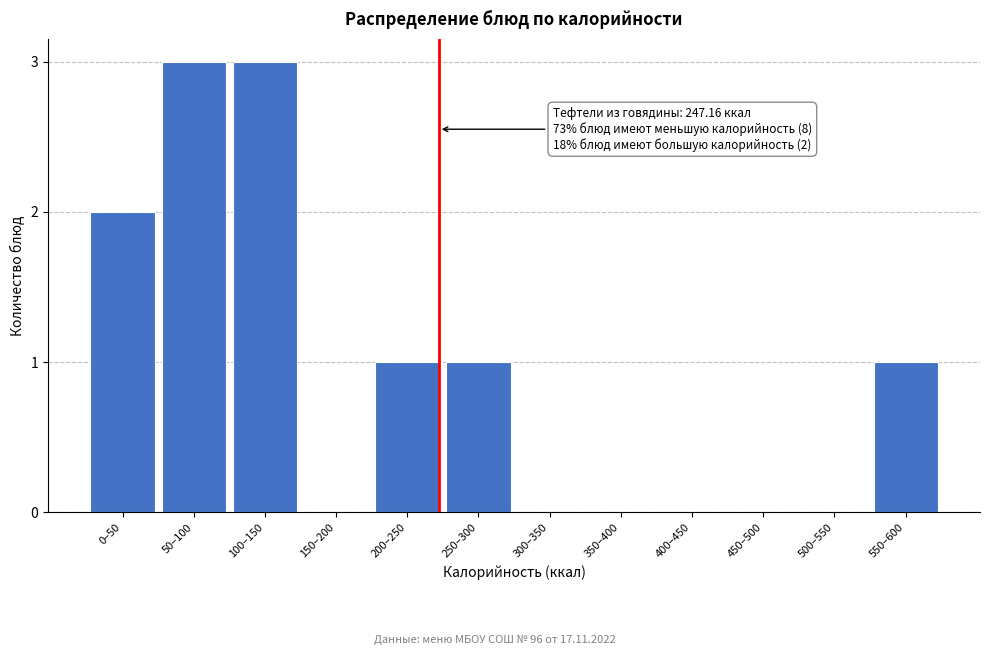

Reading left to right, what are all the values shown in this chart?

0–50=2	50–100=3	100–150=3	150–200=0	200–250=1	250–300=1	300–350=0	350–400=0	400–450=0	450–500=0	500–550=0	550–600=1